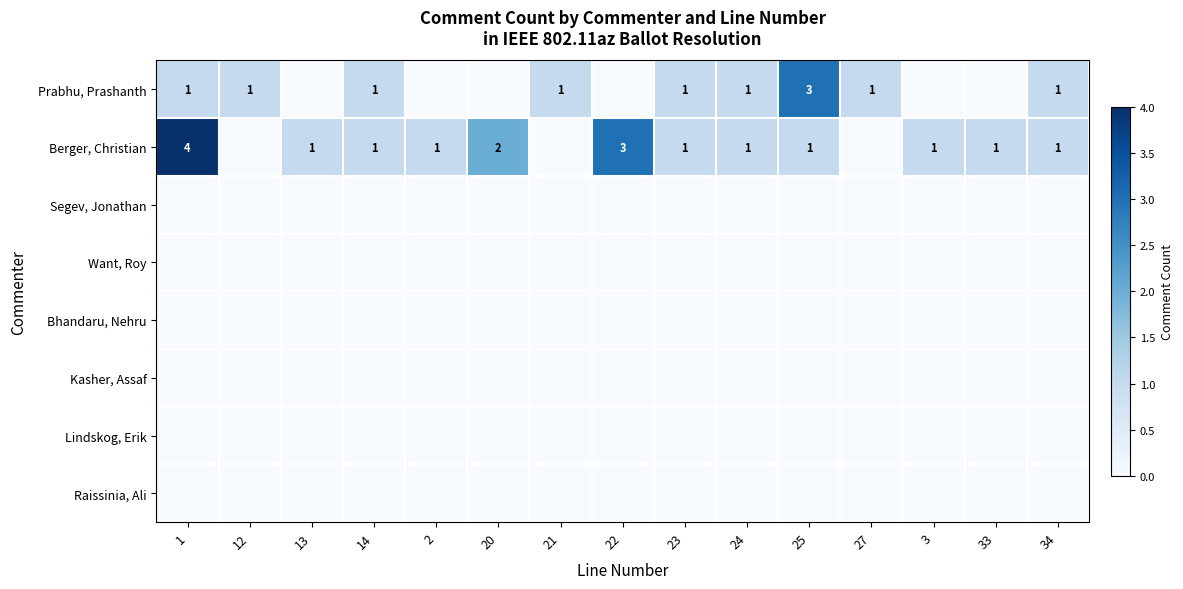

The Prabhu, Prashanth series shows 5 at 25. True or false?

False